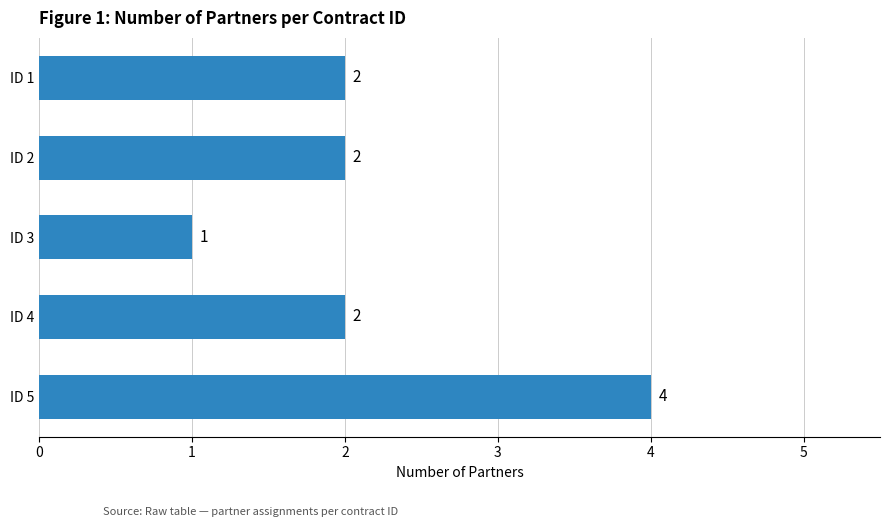

Are the bars horizontal?

Yes